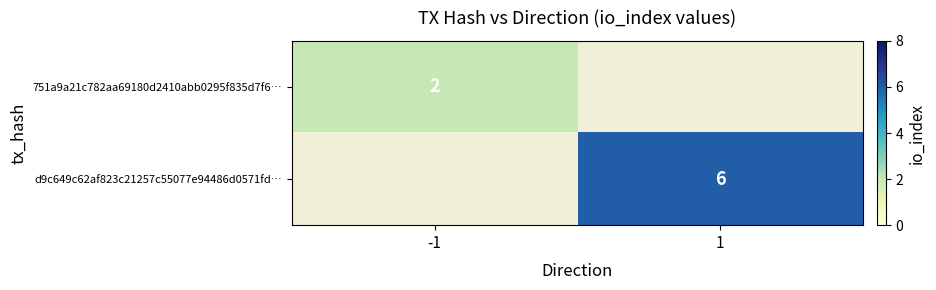

True or false: 751a9a21c782aa69180d2410abb0295f835d7f6… has a value of 2 at -1.

True